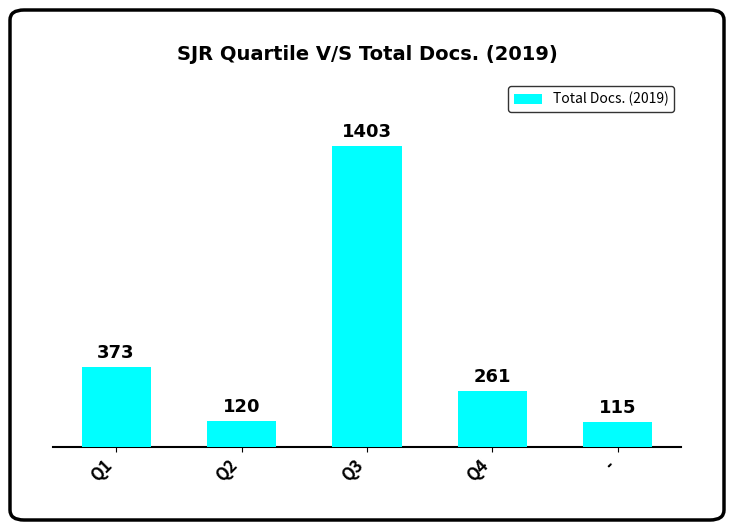

How many values are below 261?

2